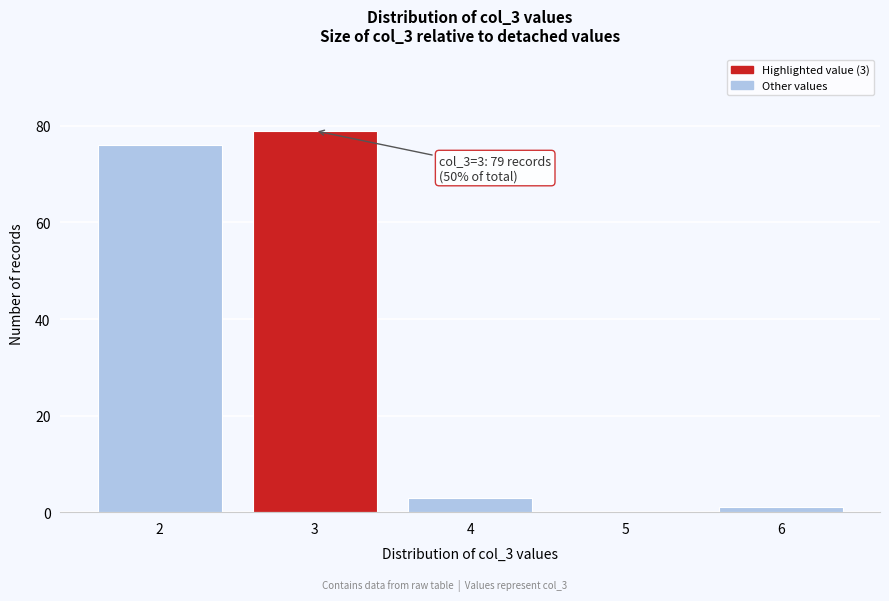

Reading left to right, list all the values displayed in this chart.

2=76	3=79	4=3	5=0	6=1